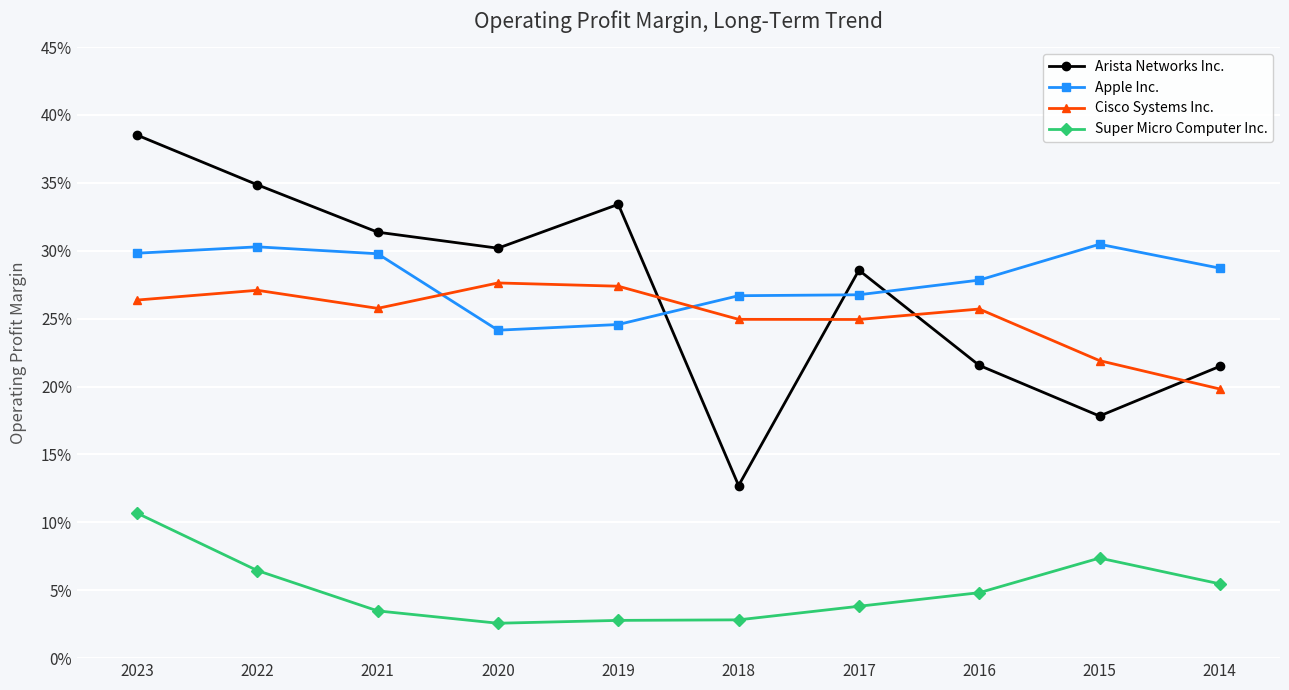

Which series has the largest total across all categories?

Apple Inc.